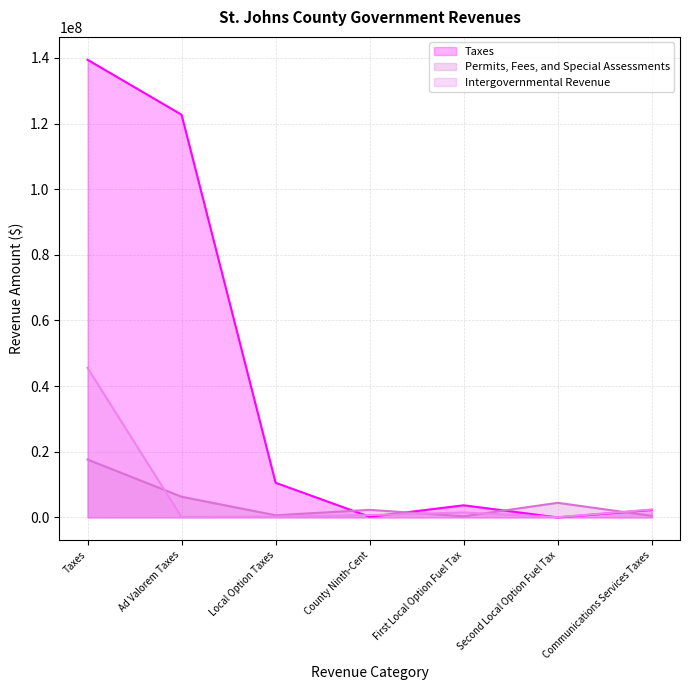

How many interior local peaks does the Intergovernmental Revenue series have?

1